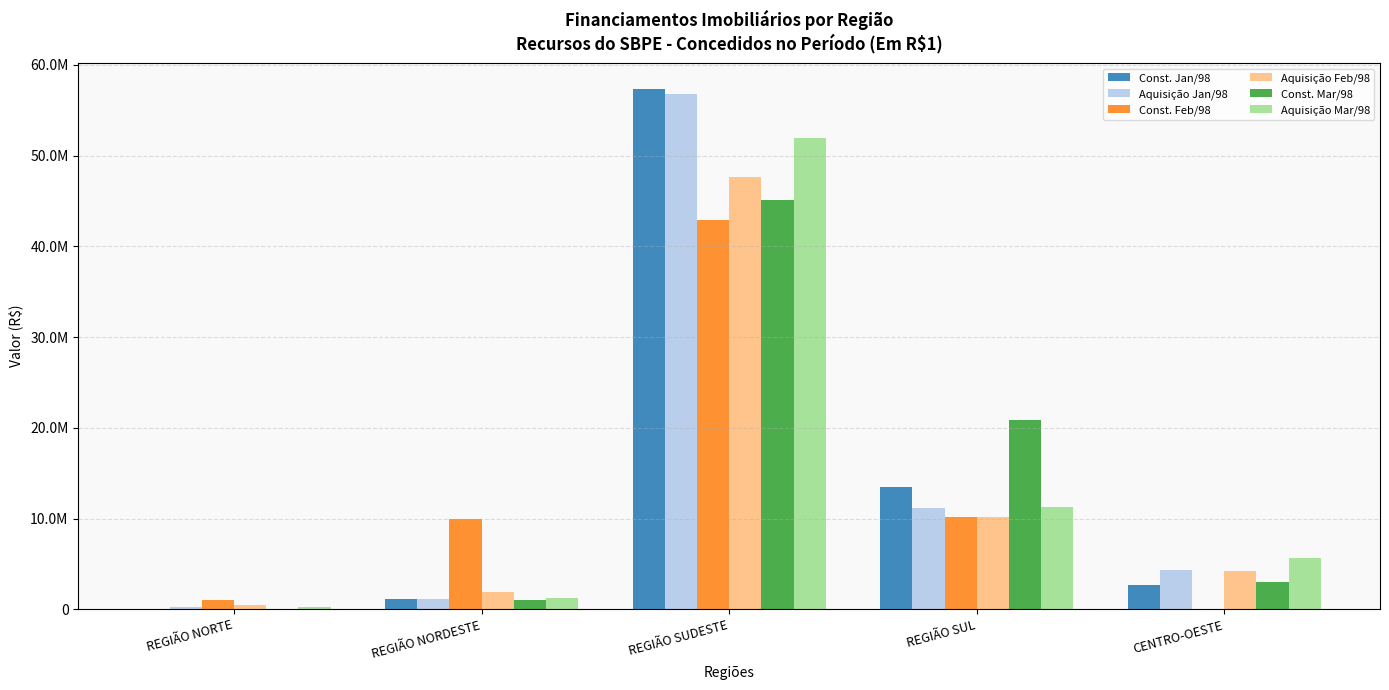

Which series has the largest range (max minus min)?

Const. Jan/98